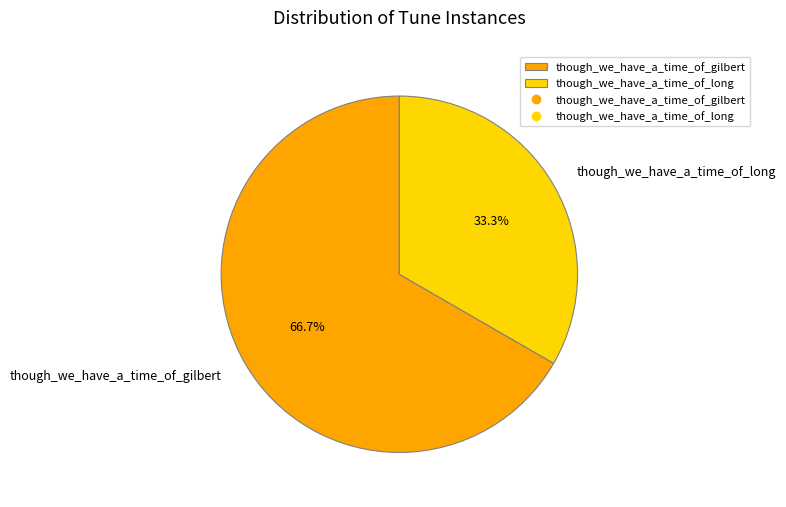

What percentage do though_we_have_a_time_of_long and though_we_have_a_time_of_gilbert together represent?

100.0%